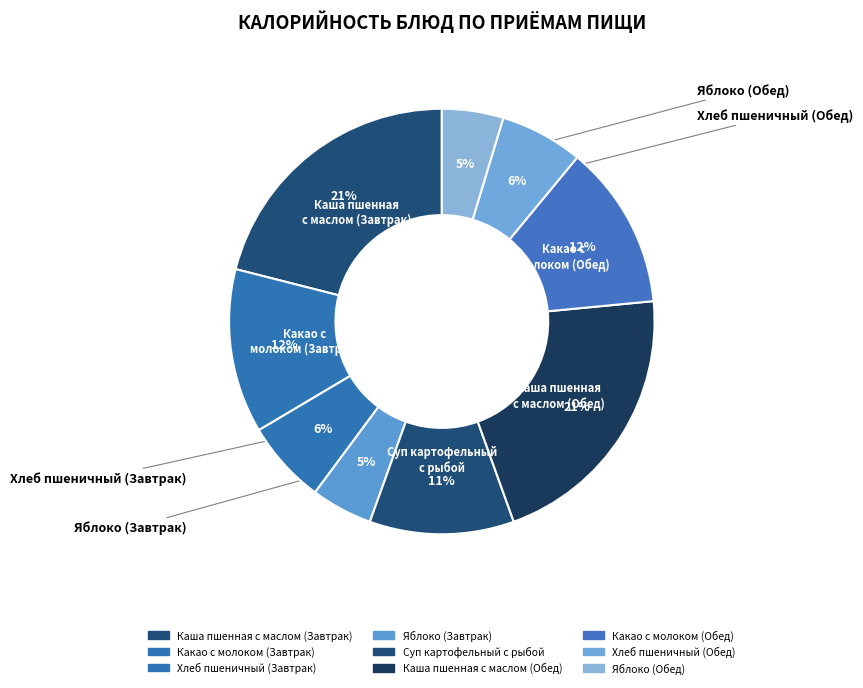

What percentage is the Хлеб пшеничный (Завтрак) slice, to the nearest percent?

6%